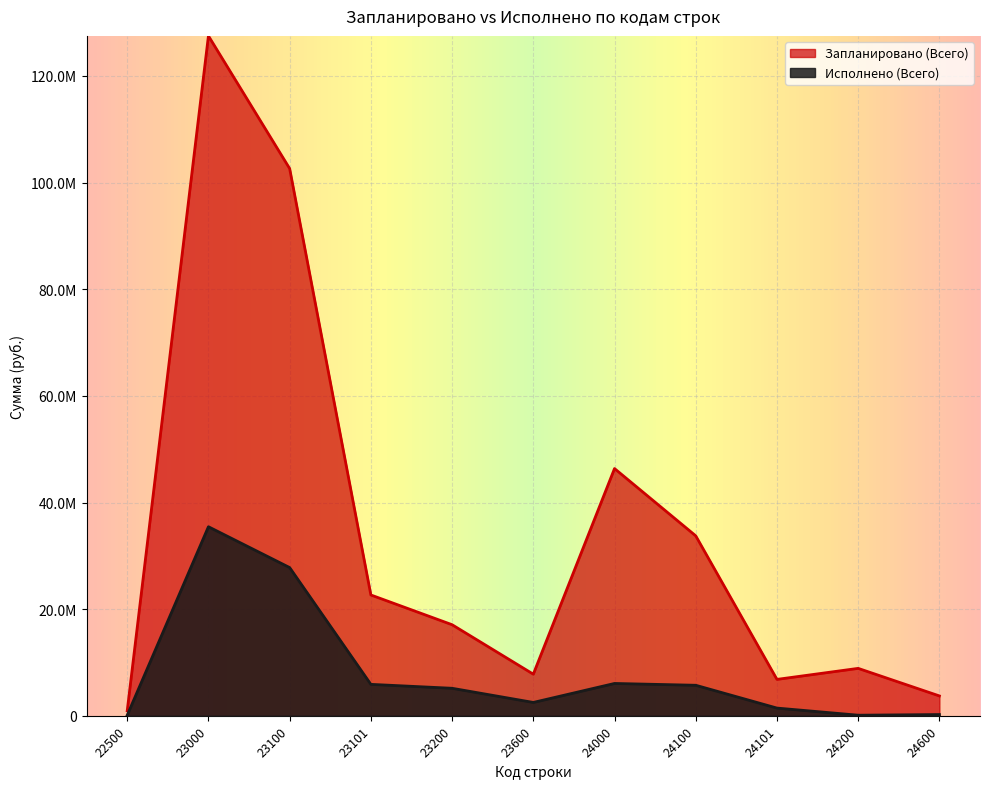

At how many categories does at least one series exceed 41311766?

3